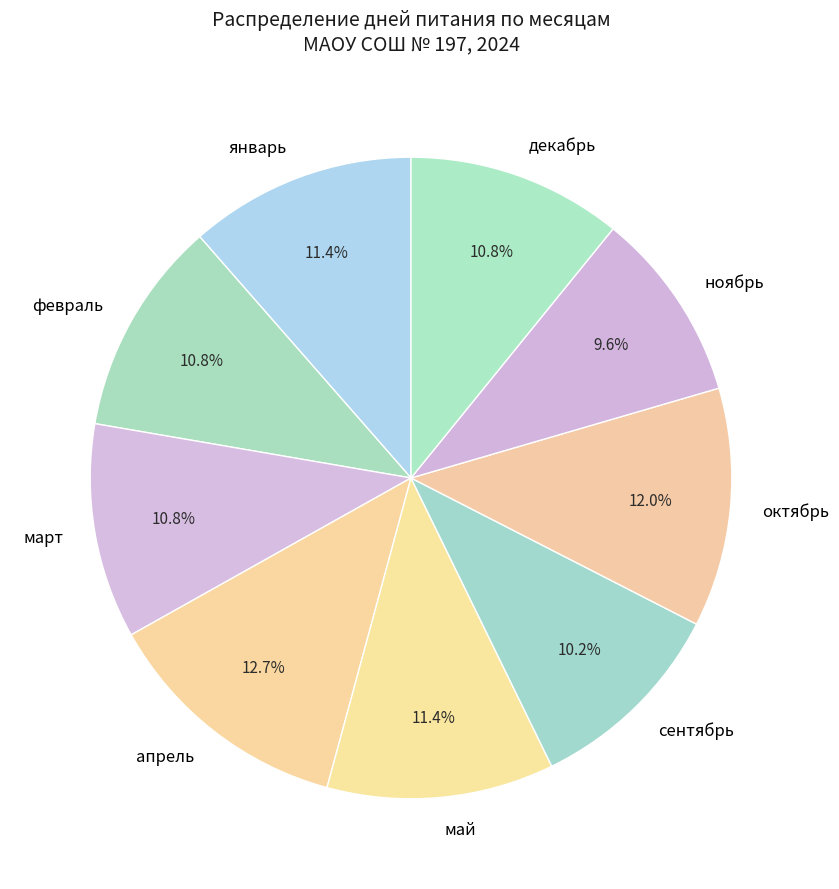

To the nearest percent, what portion does ноябрь represent?

10%